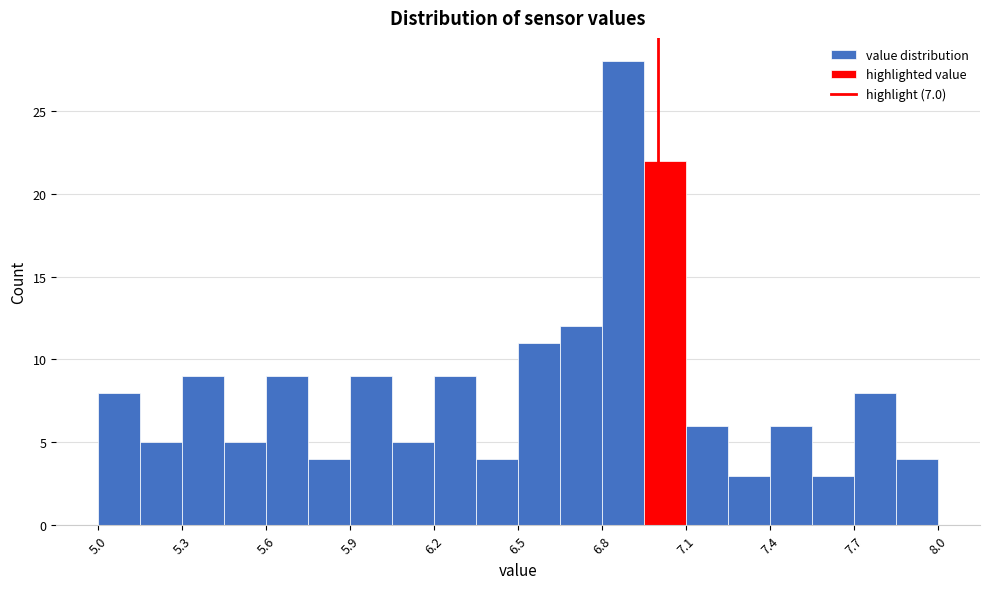

Read against the x-axis, roughly where is the centre of the tallest bar?

6.90